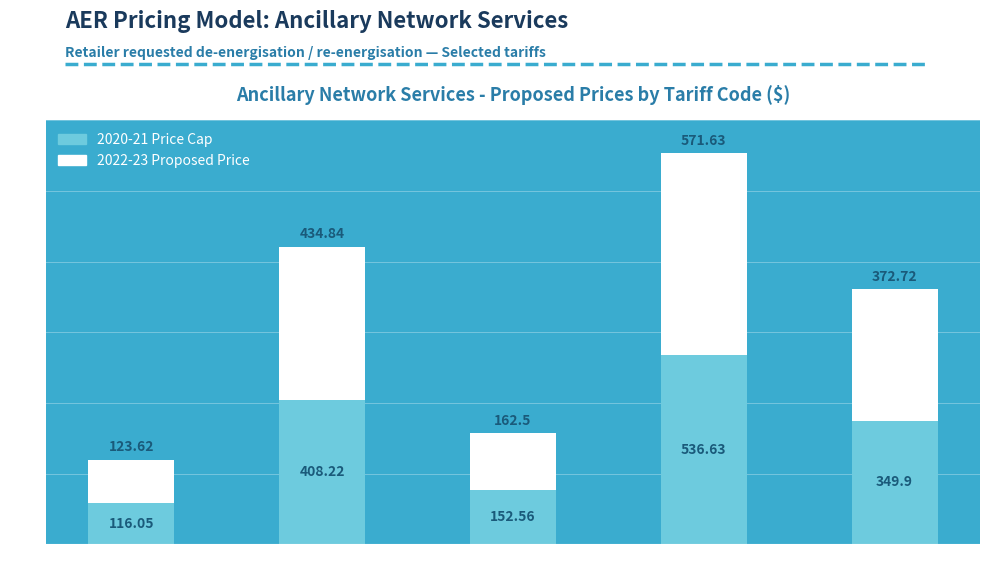

At which category is the sum across all series the highest?

EE_4